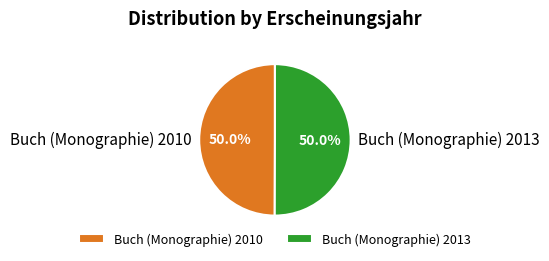

Is the sum of Buch (Monographie) 2013 and Buch (Monographie) 2010 greater than half?

Yes